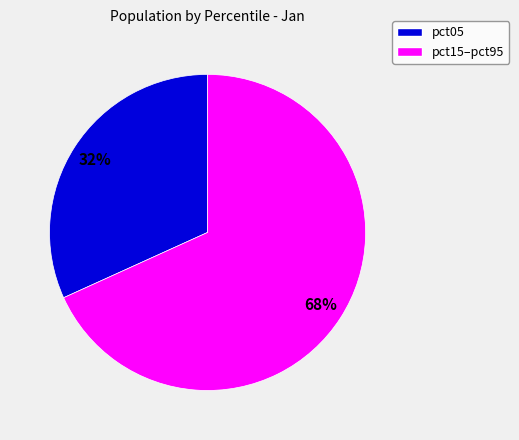

The pct15–pct95 slice represents 83% of the pie. True or false?

False